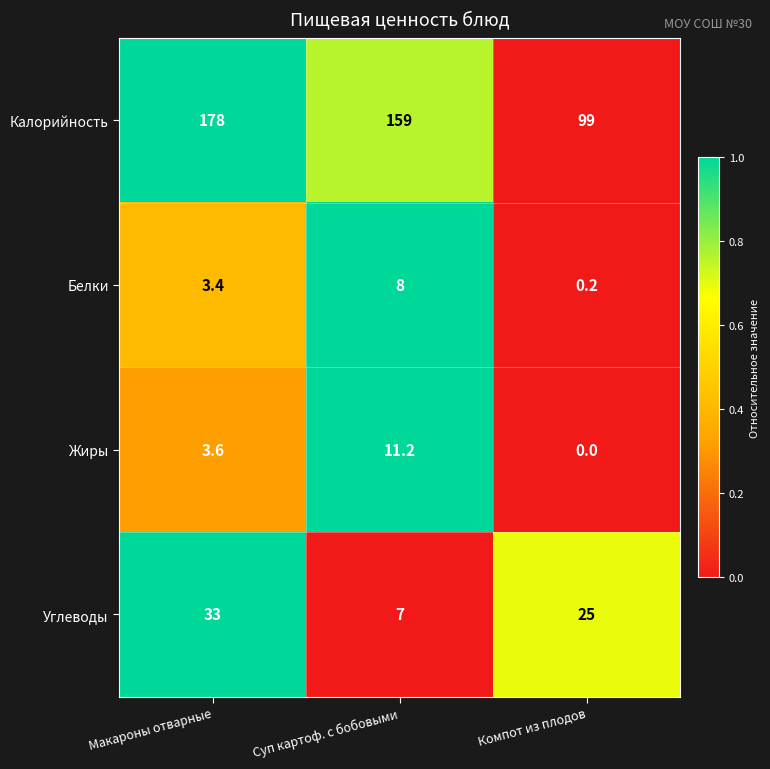

What is the difference between the Калорийность values at Макароны отварные and Суп картоф. с бобовыми?

19.0